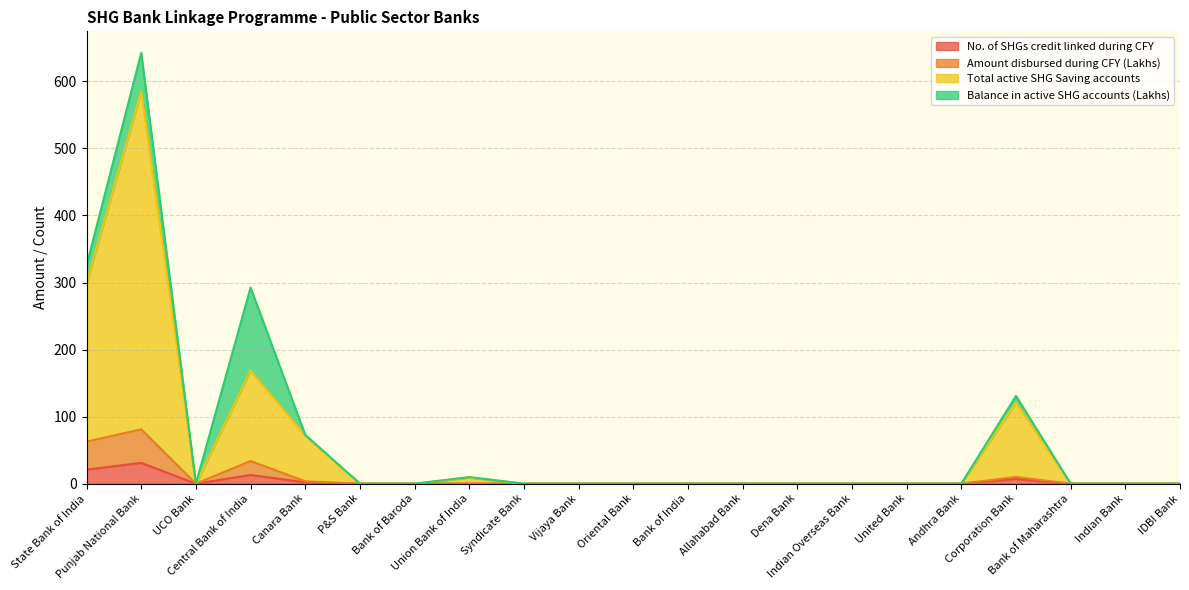

What are all the series names shown in the legend?

No. of SHGs credit linked during CFY, Amount disbursed during CFY (Lakhs), Total active SHG Saving accounts, Balance in active SHG accounts (Lakhs)